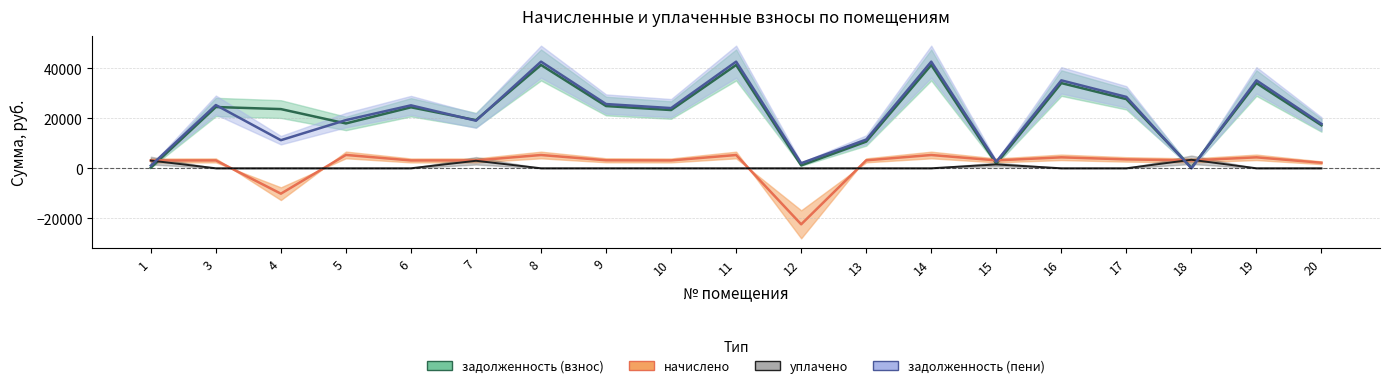

Where does the задолженность (пени) series first go above 24051?

3